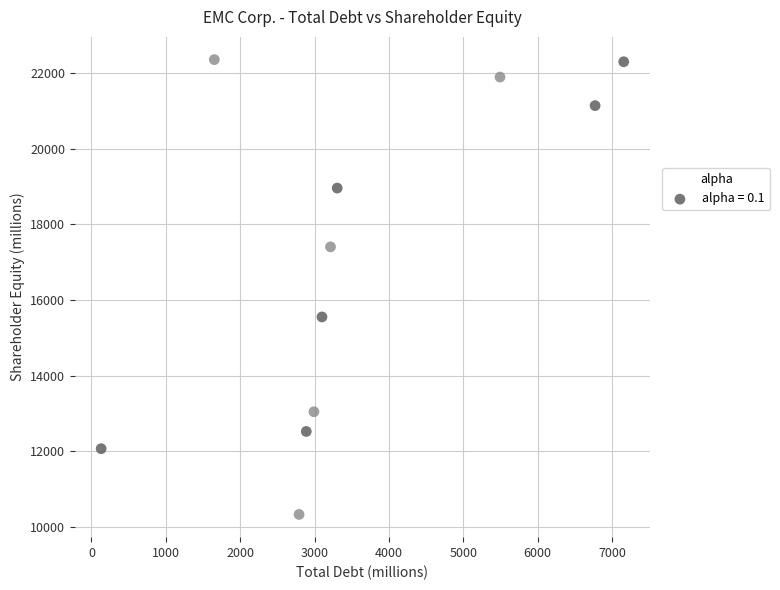

What is the average Y value?

17051